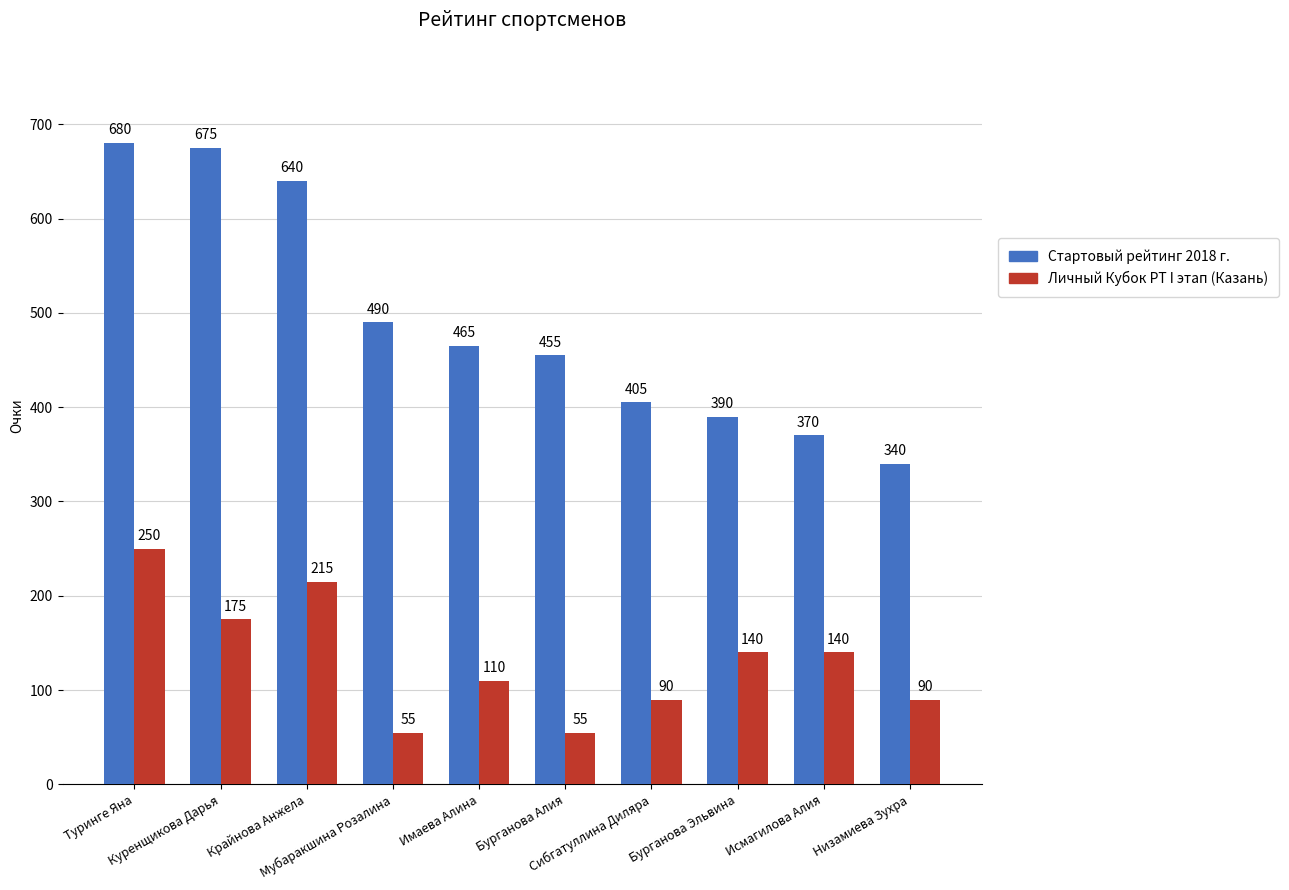

What position from the left is Куренщикова Дарья?

2